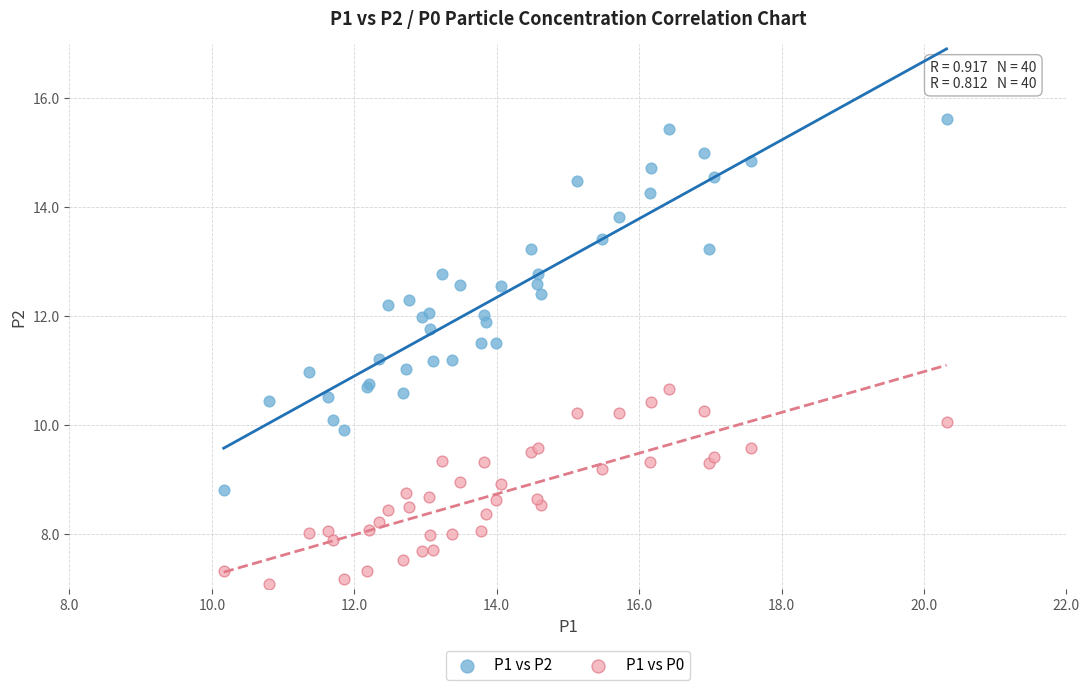

Which series reaches the maximum Y coordinate?

P1 vs P2